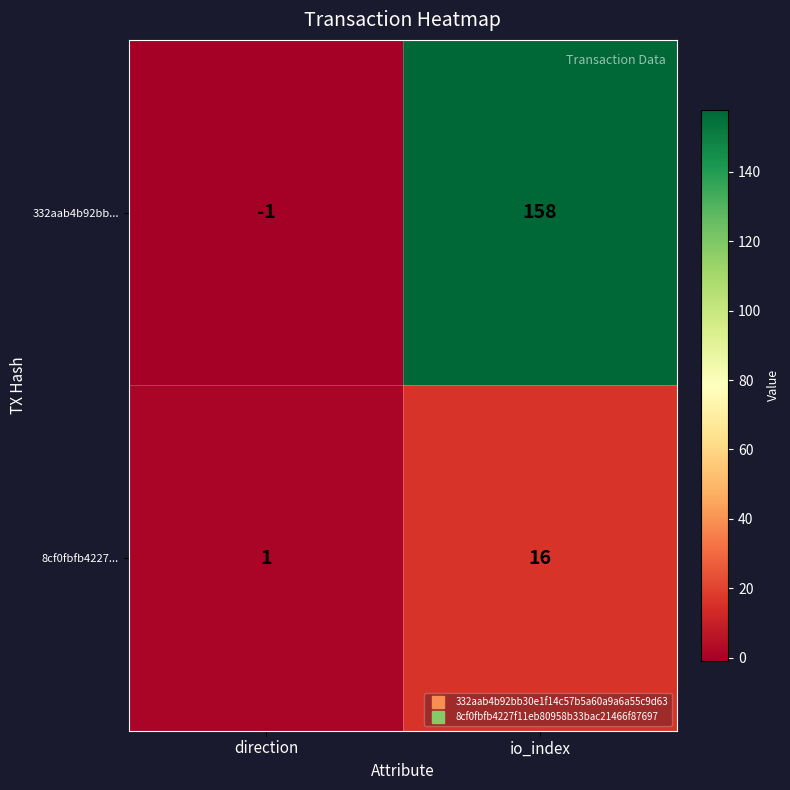

At direction, list the series in order from largest to smallest.

8cf0fbfb4227..., 332aab4b92bb...